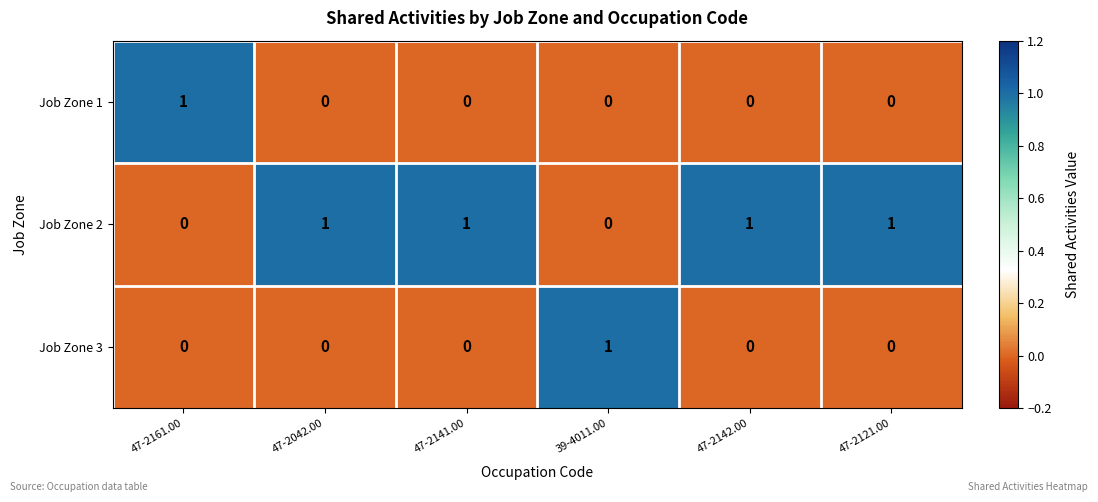

Reading left to right, transcribe all the data shown in this chart.

Job Zone 1: 47-2161.00=1	47-2042.00=0	47-2141.00=0	39-4011.00=0	47-2142.00=0	47-2121.00=0
Job Zone 2: 47-2161.00=0	47-2042.00=1	47-2141.00=1	39-4011.00=0	47-2142.00=1	47-2121.00=1
Job Zone 3: 47-2161.00=0	47-2042.00=0	47-2141.00=0	39-4011.00=1	47-2142.00=0	47-2121.00=0